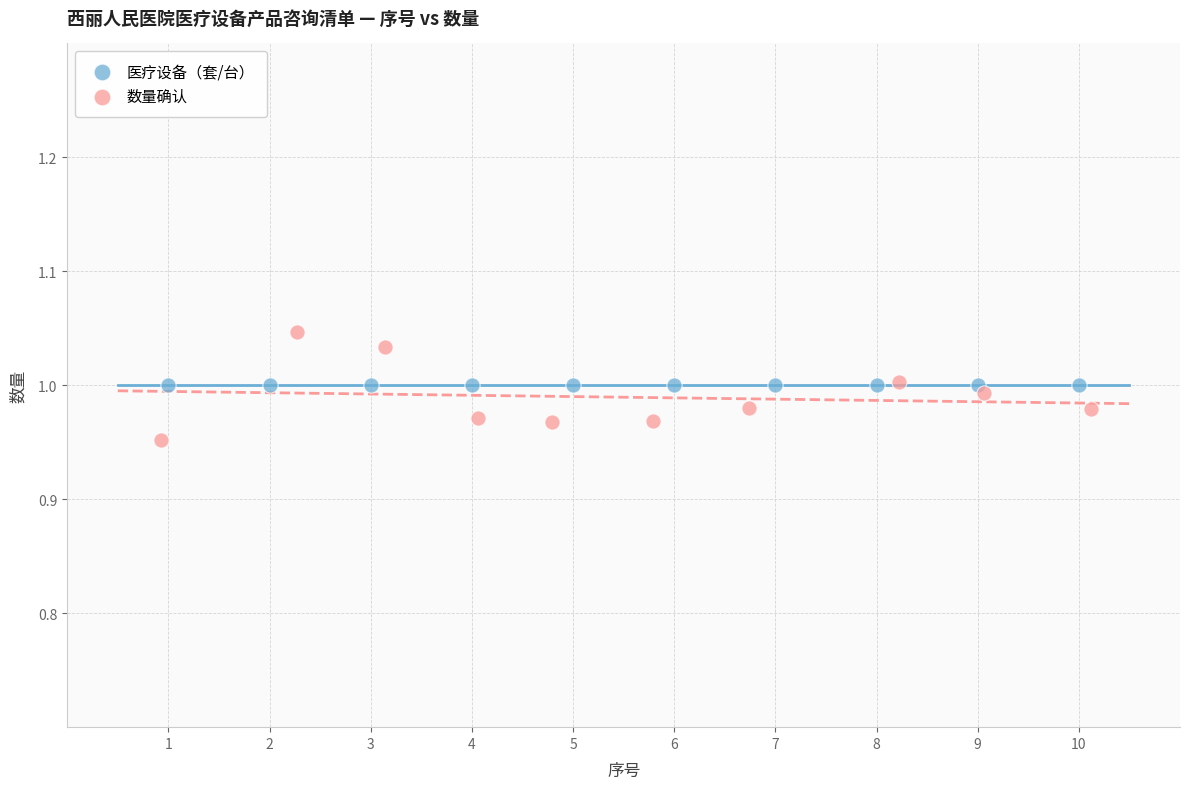

Which series reaches the maximum Y coordinate?

数量确认